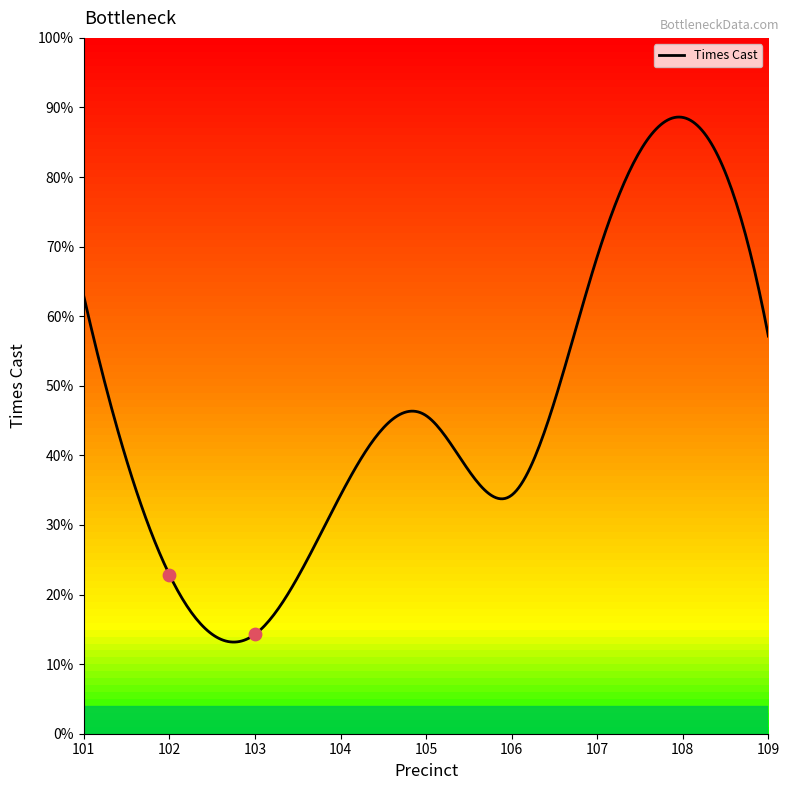

Which has a higher value, 109 or 102?

109